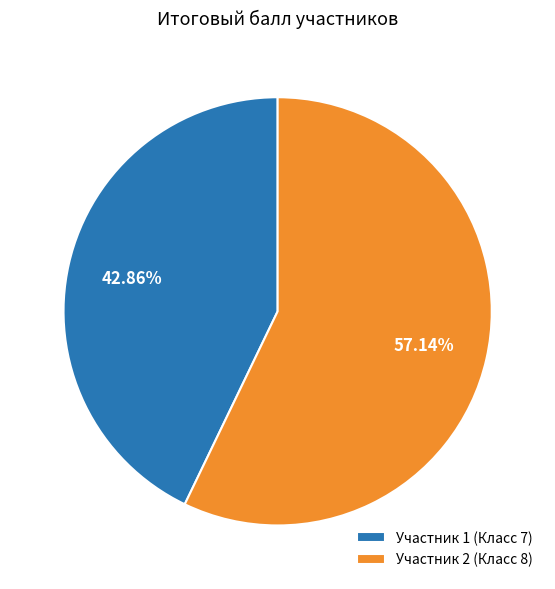

To the nearest percent, what is the average slice percentage?

50%